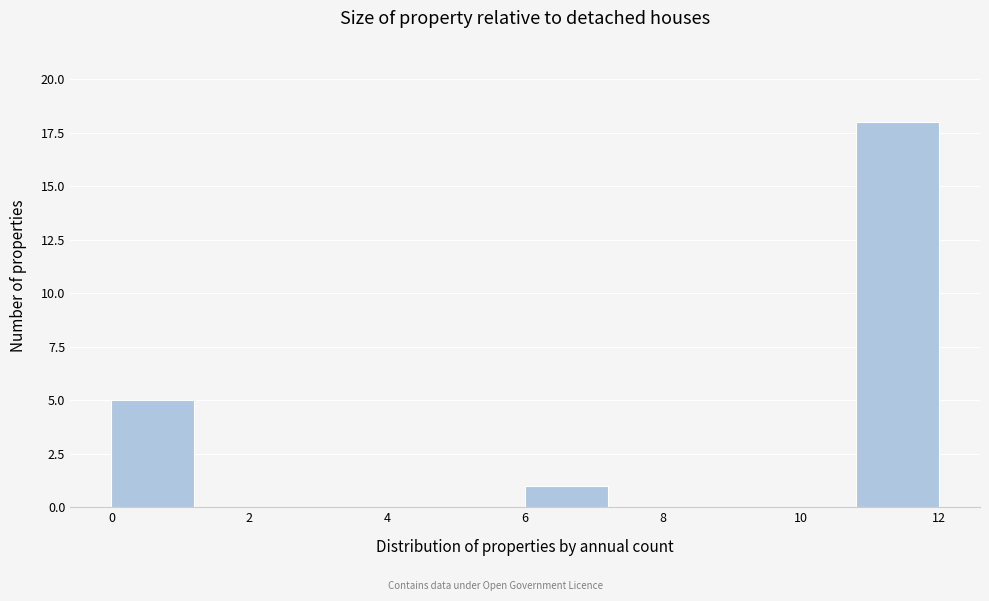

What is the height of the bar covering 10.8 to 12.0 on the x-axis? The values are not printed on the chart, so give them approximately, as read against the axis.

18